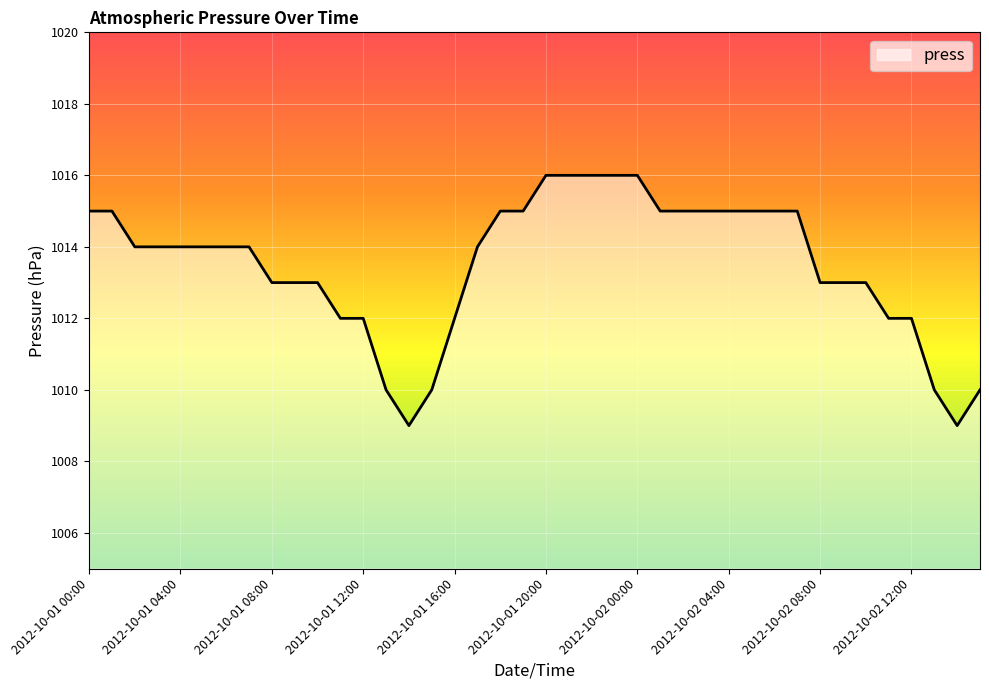

What is the difference between the maximum and minimum values?

7